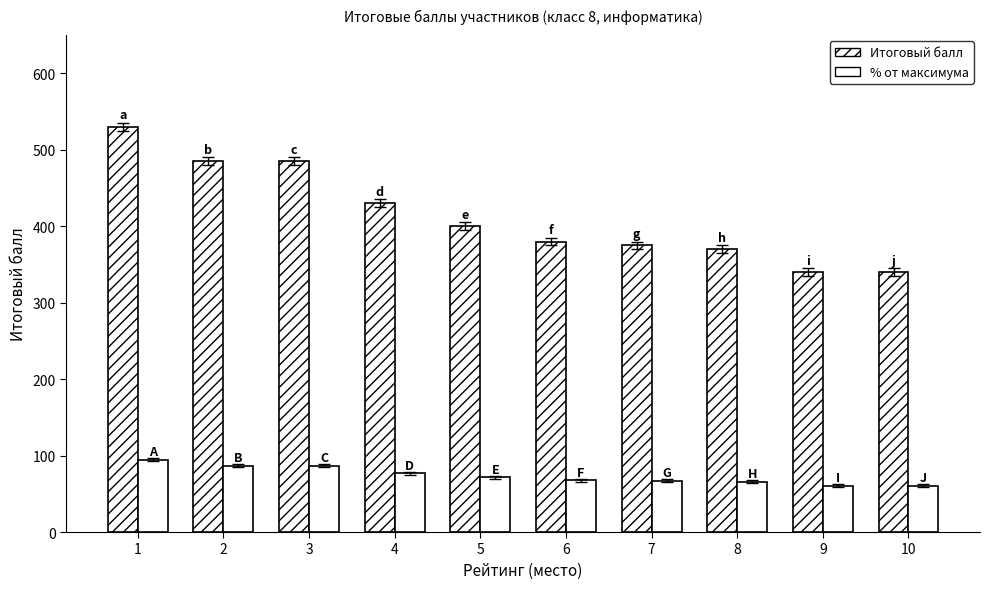

At which category is the sum across all series the highest?

1